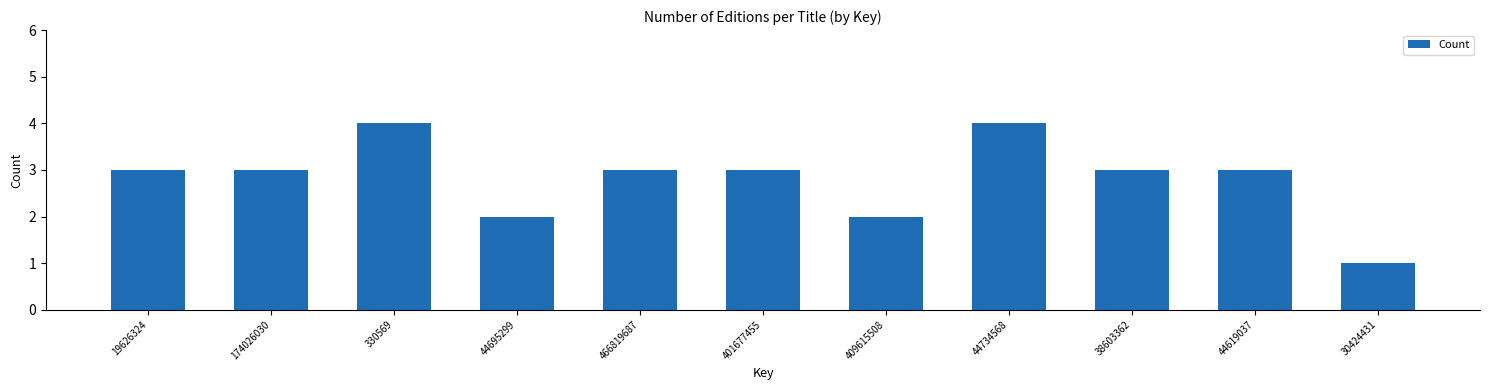

Reading left to right, extract all data points from this chart.

19626324=3	174026030=3	330569=4	44695299=2	466819687=3	401677455=3	409615508=2	44734568=4	38603362=3	44619037=3	30424431=1